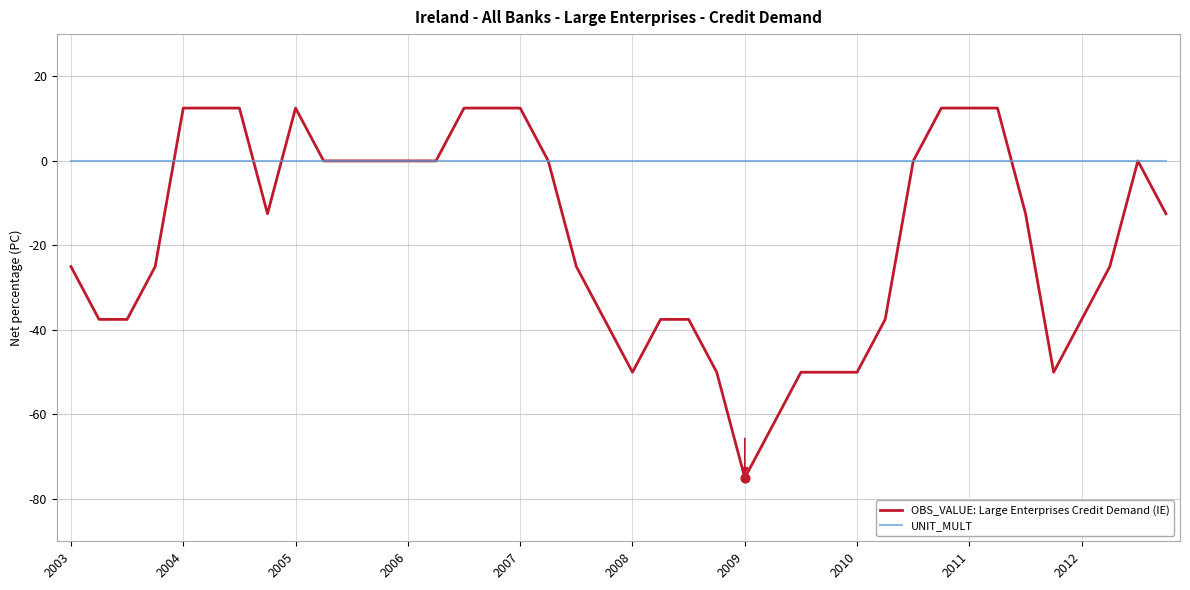

Which series has the largest range (max minus min)?

OBS_VALUE: Large Enterprises Credit Demand (IE)